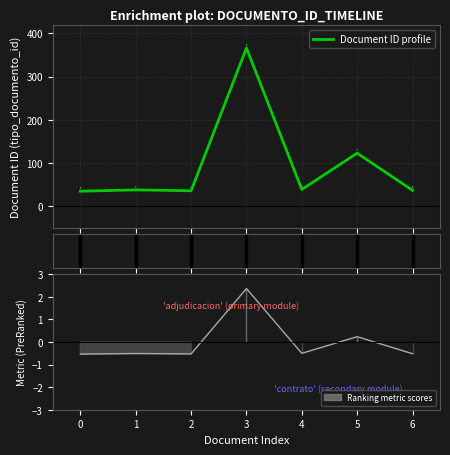

True or false: Document ID profile has a value of 11 at 0.

False